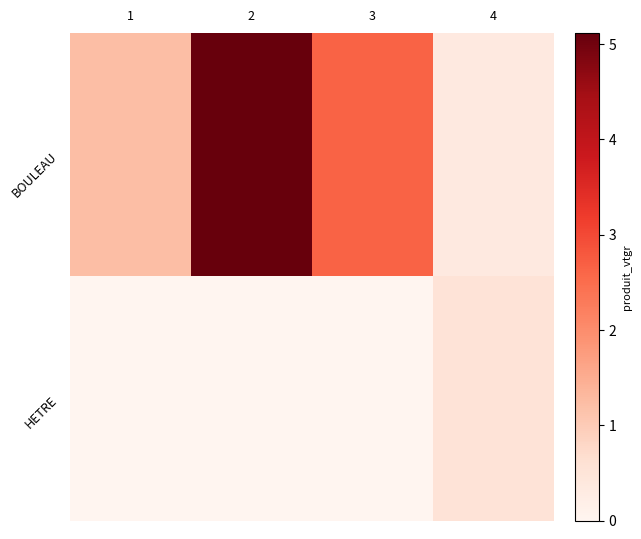

Reading left to right, what are all the values shown in this chart?

BOULEAU: 1=1.2	2=5.1	3=2.7	4=0.4
HETRE: 1=0.0	2=0.0	3=0.0	4=0.5